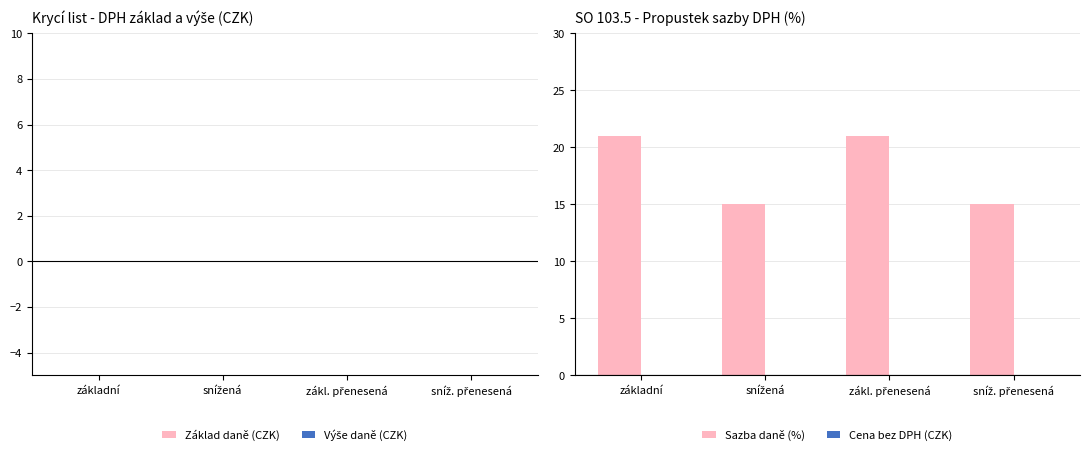

What is the label of the 4th bar from the right?

základní